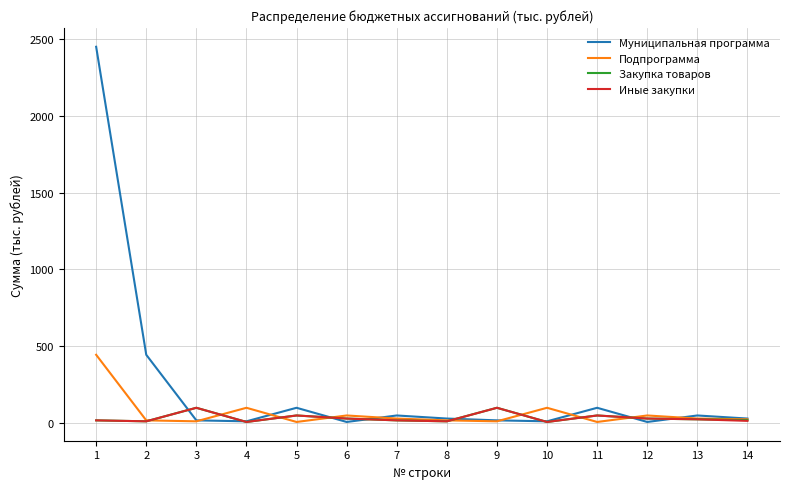

Where is the first local maximum for Муниципальная программа?

5